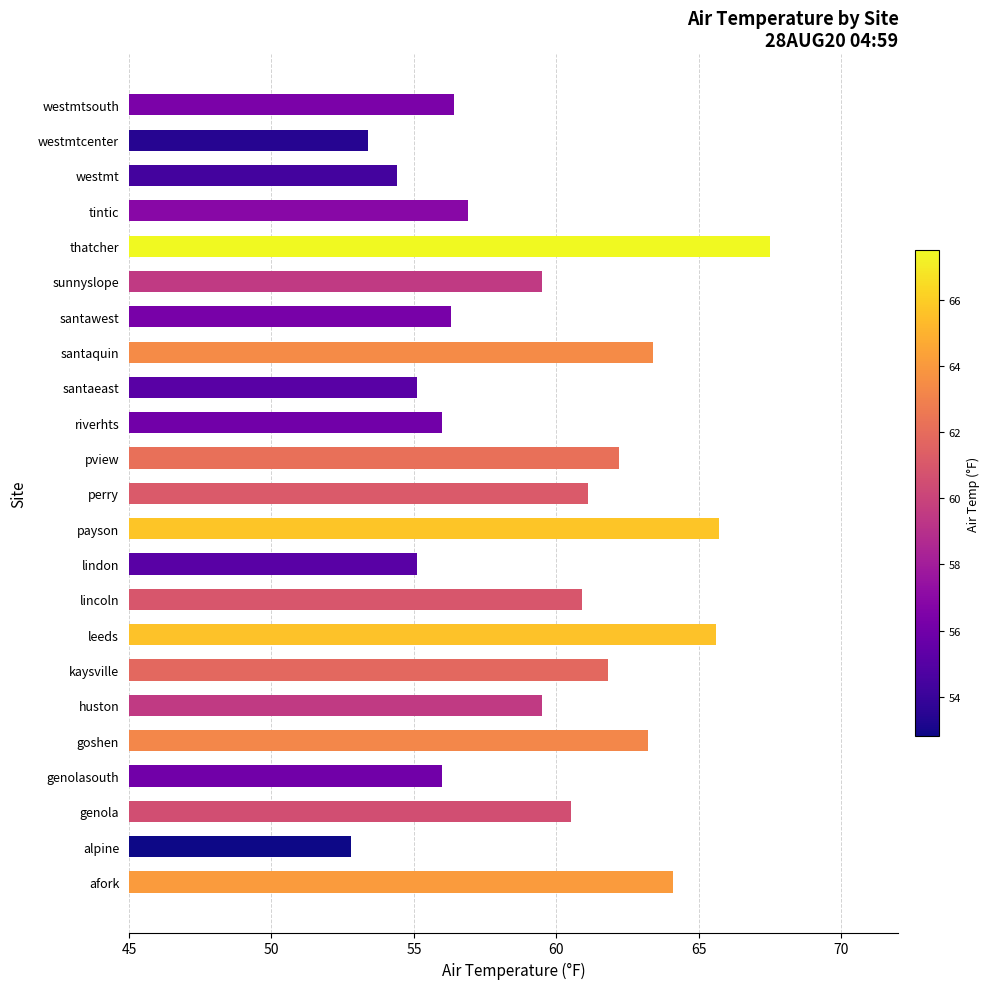

What is the difference between the maximum and second lowest values?

14.1